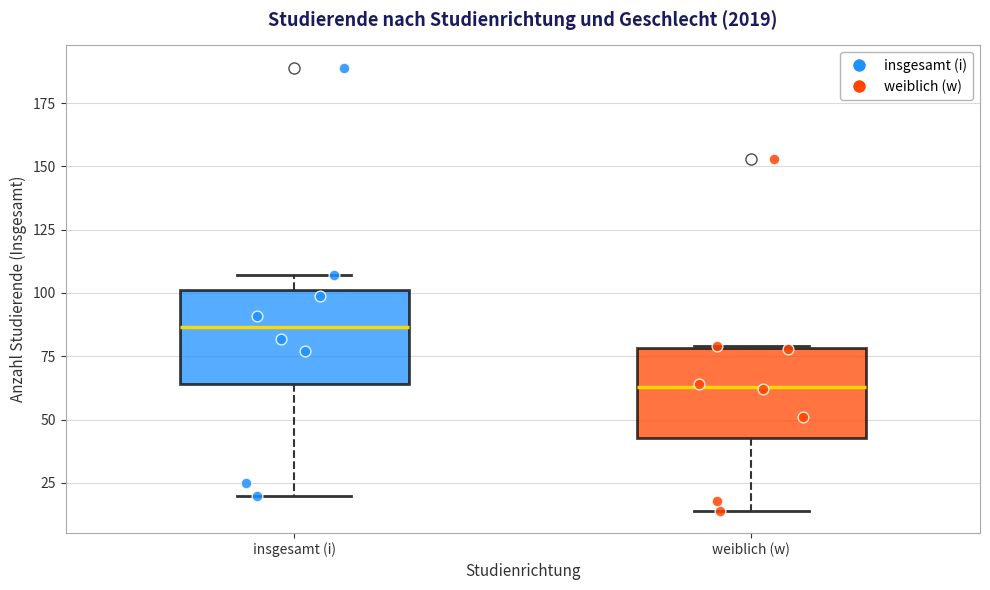

Reading left to right, transcribe this box plot: for each box, give where its median line is, the range the box spans, and where its two whiskers end, as read against the y-axis. The values are not printed on the chart, so give them approximately, as read against the axis.

insgesamt (i): median 85, box 65 to 100, whiskers 20 to 105
weiblich (w): median 65, box 45 to 80, whiskers 15 to 80